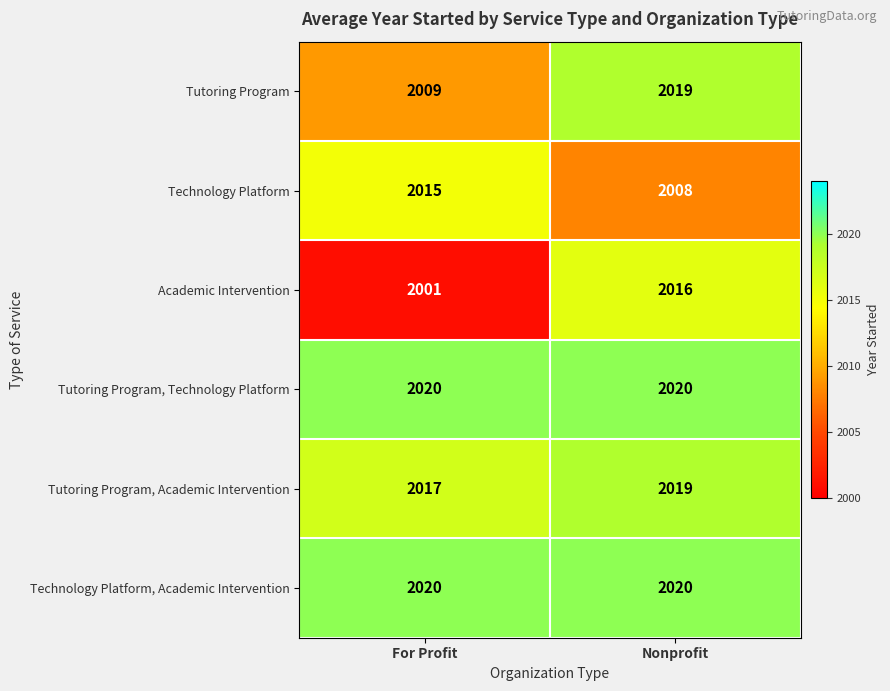

How many distinct data groups are displayed?

6